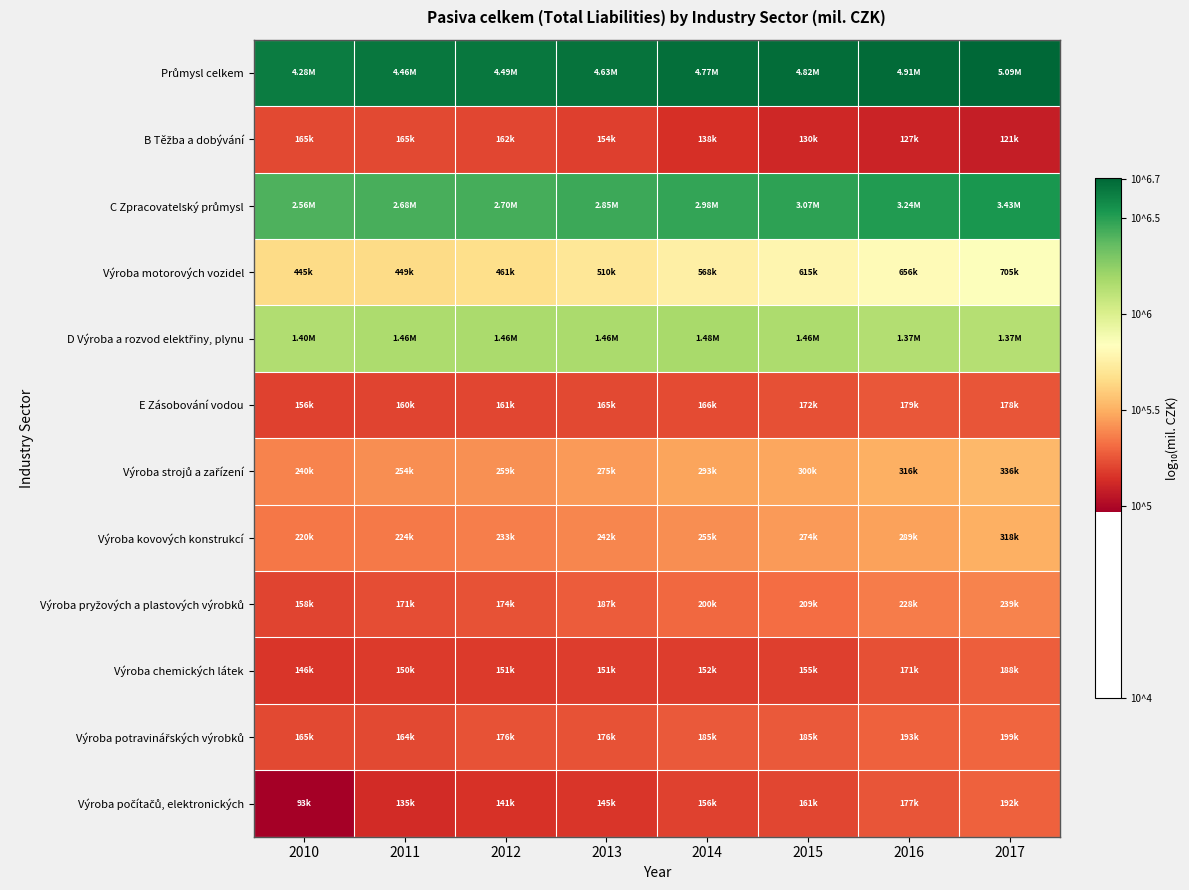

What is the spread (max minus min) of values at 2012?

1.5